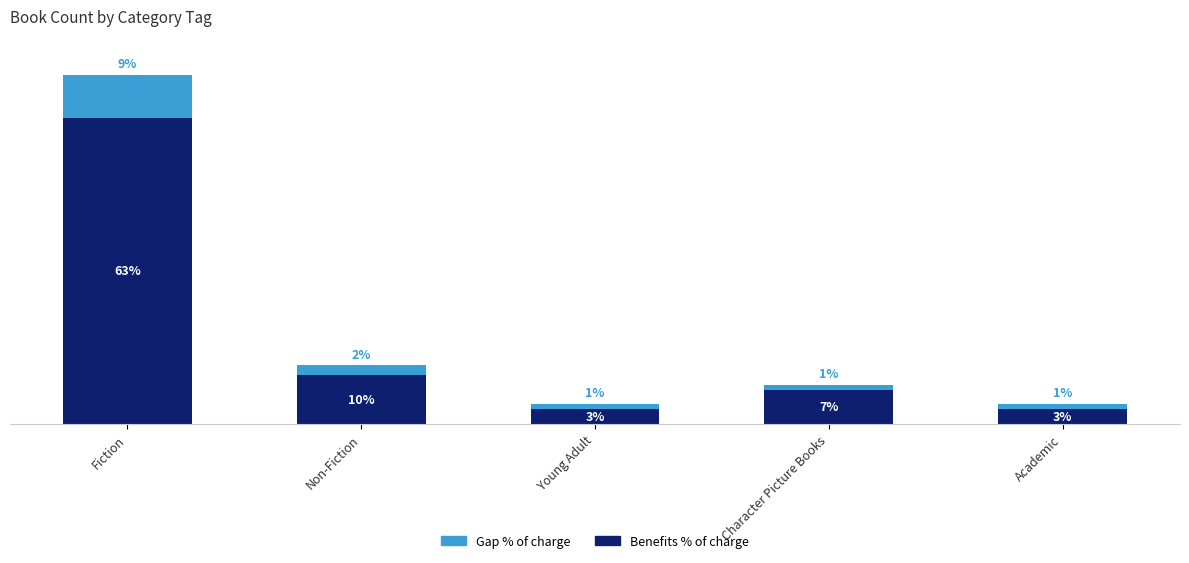

Where is Benefits % of charge nearest to the value 33?

Non-Fiction